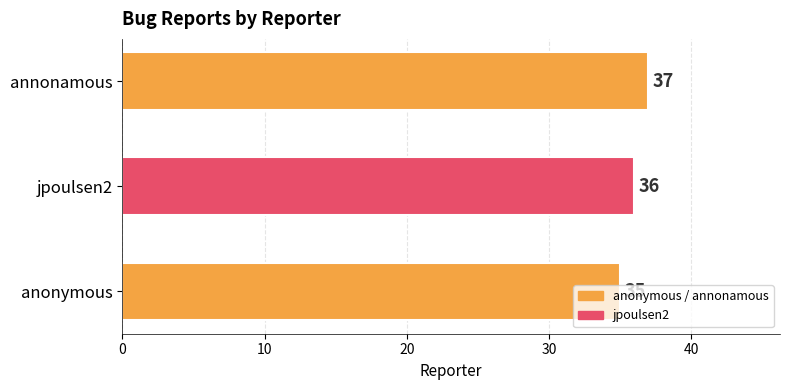

The value at annonamous is 37. True or false?

True